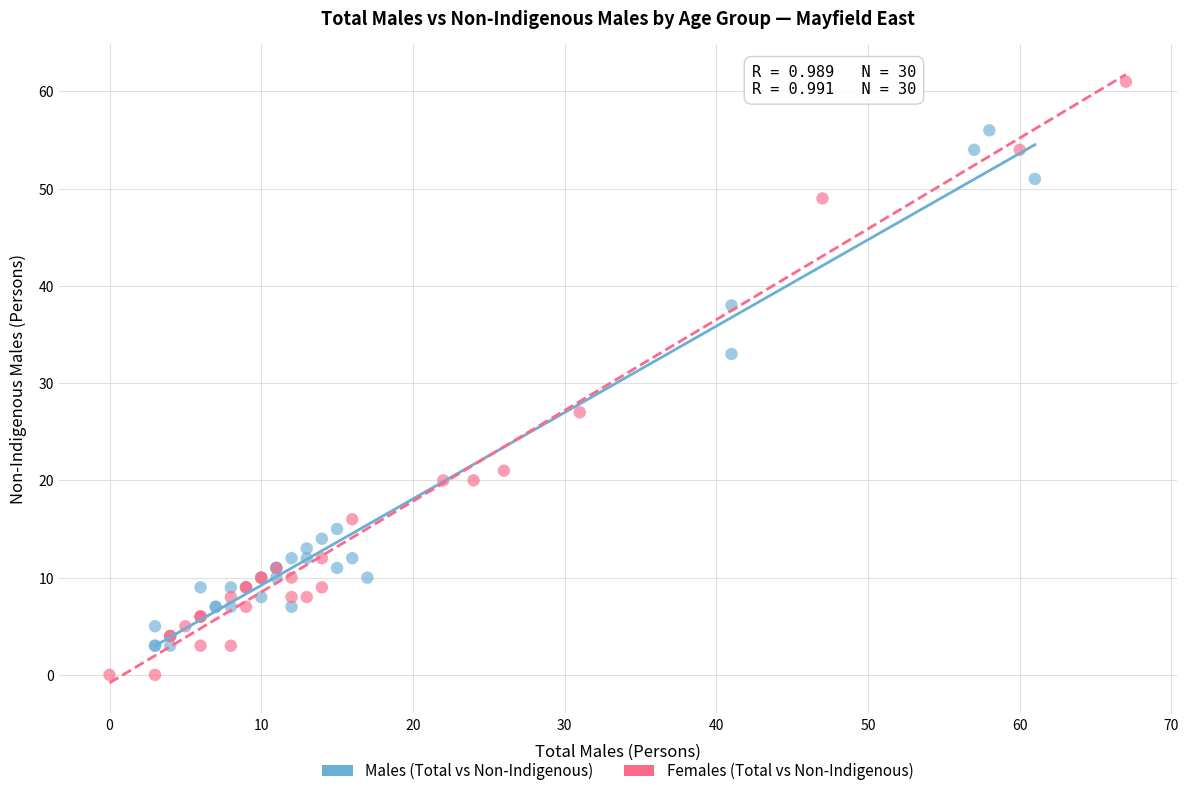

What are all the series names shown in the legend?

Males (Total vs Non-Indigenous), Females (Total vs Non-Indigenous)